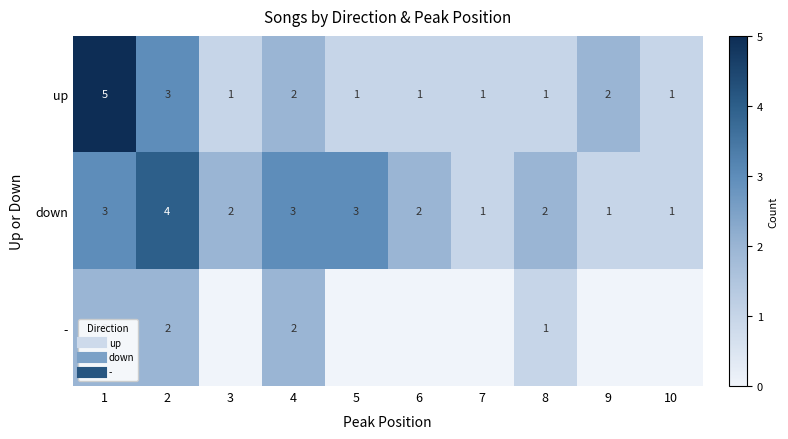

How many distinct data groups are displayed?

3